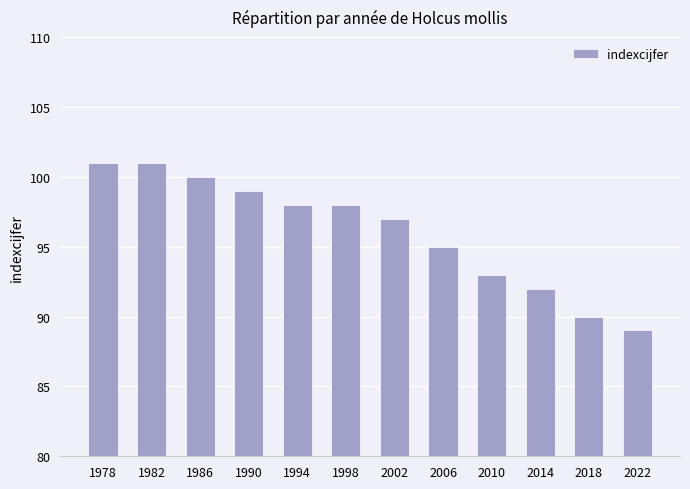

What is the minimum value shown in the chart?

89